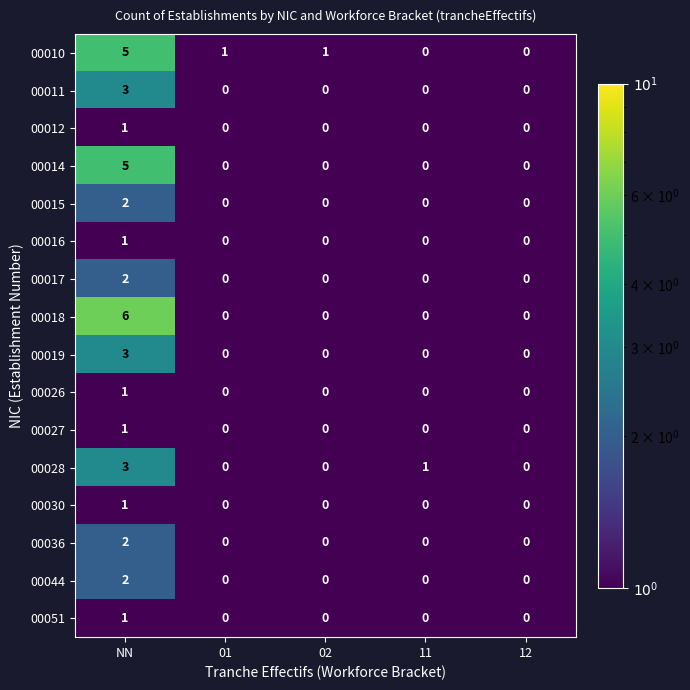

At how many categories does at least one series exceed 2?

1